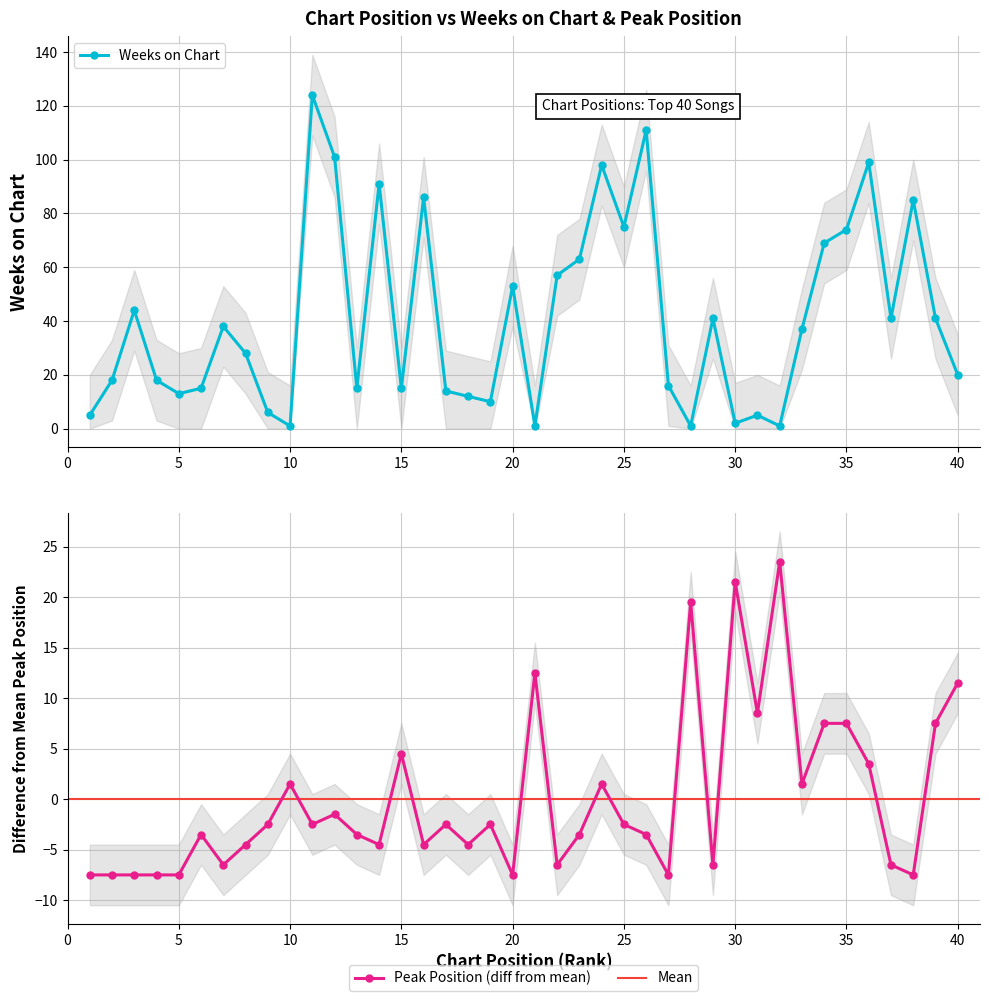

How many lines are shown in the chart?

2